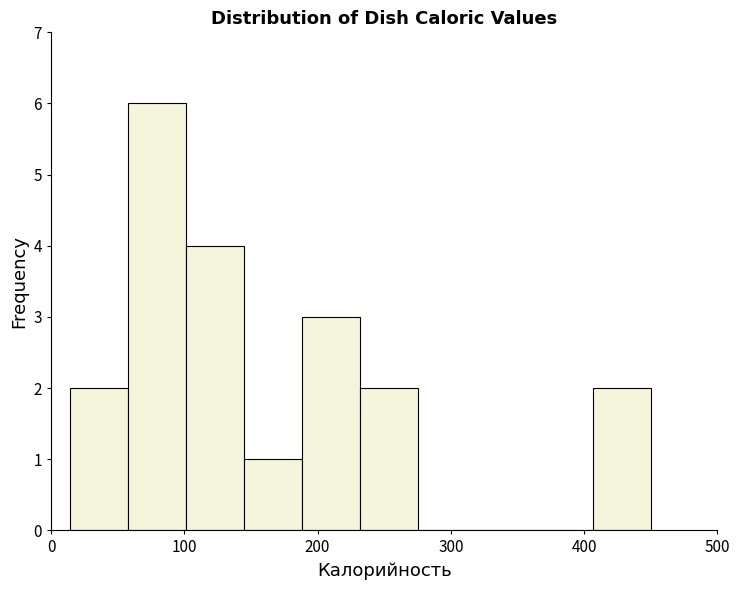

Reading left to right, transcribe this chart: for each bar, give the range it covers on the x-axis and its height. Neither the bar edges nor the heights are printed on the chart, so give them approximately, as read against the axes.

10 to 60: 2
60 to 100: 6
100 to 140: 4
140 to 190: 1
190 to 230: 3
230 to 280: 2
280 to 320: 0
320 to 360: 0
360 to 410: 0
410 to 450: 2